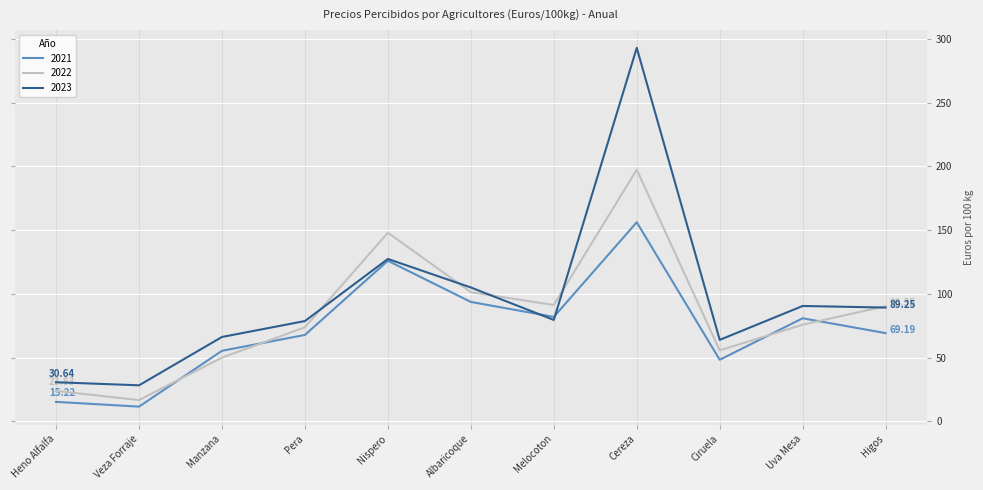

What is the difference between the maximum and minimum values in the 2021 series?

144.7